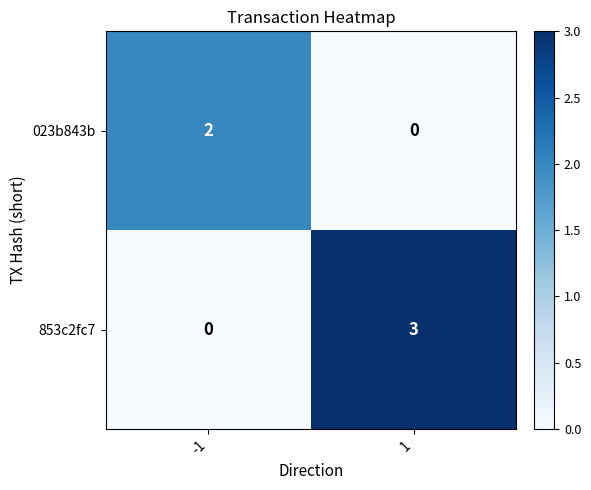

What is the difference between the maximum and minimum values in the 853c2fc7 series?

3